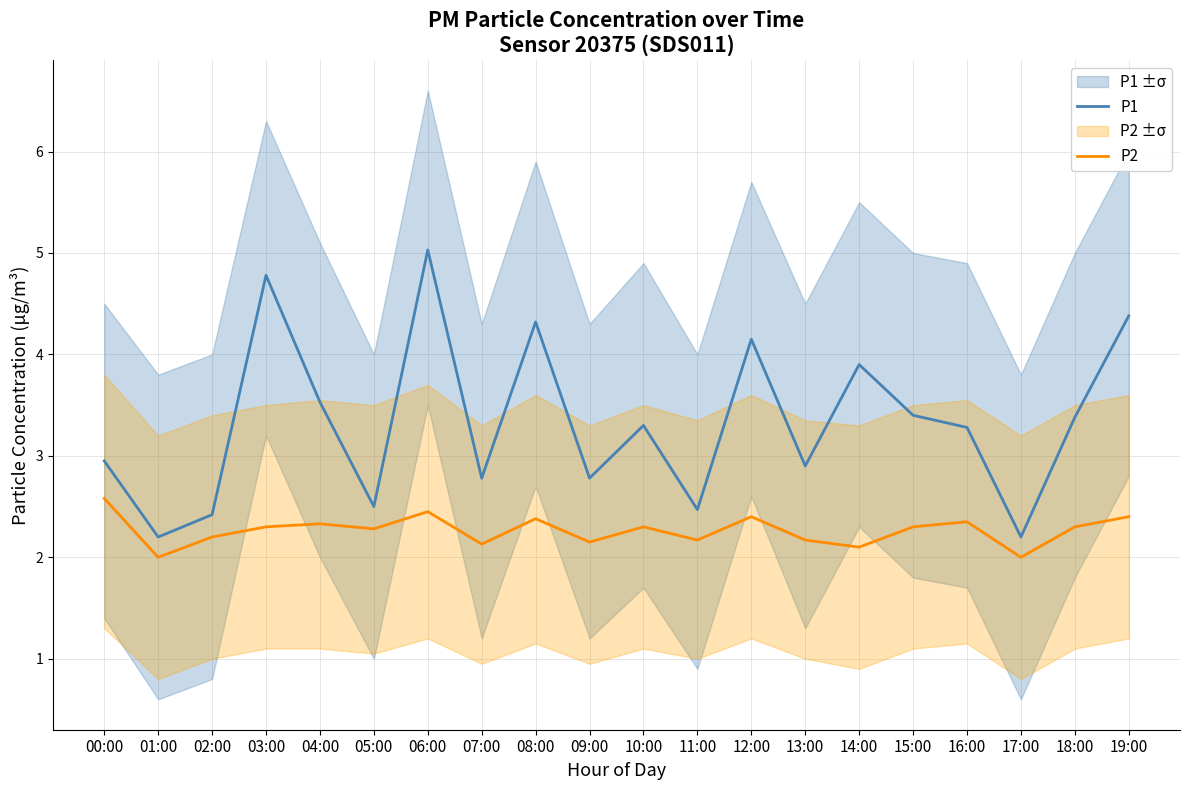

Where is the first local minimum for P1?

01:00